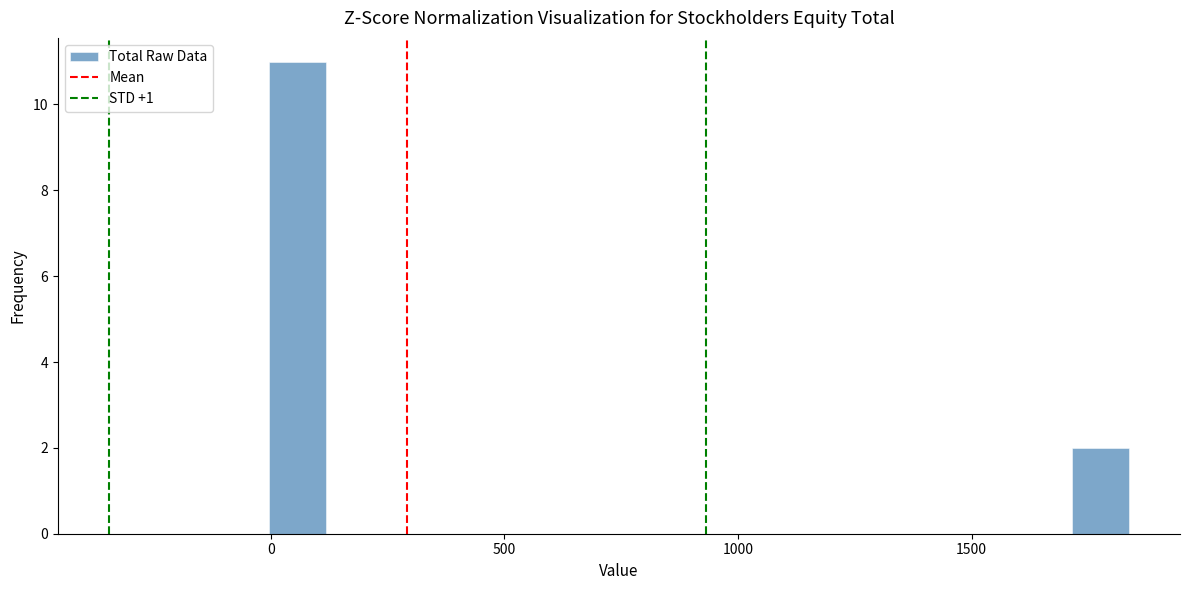

Read against the x-axis, roughly where is the centre of the tallest bar?

50